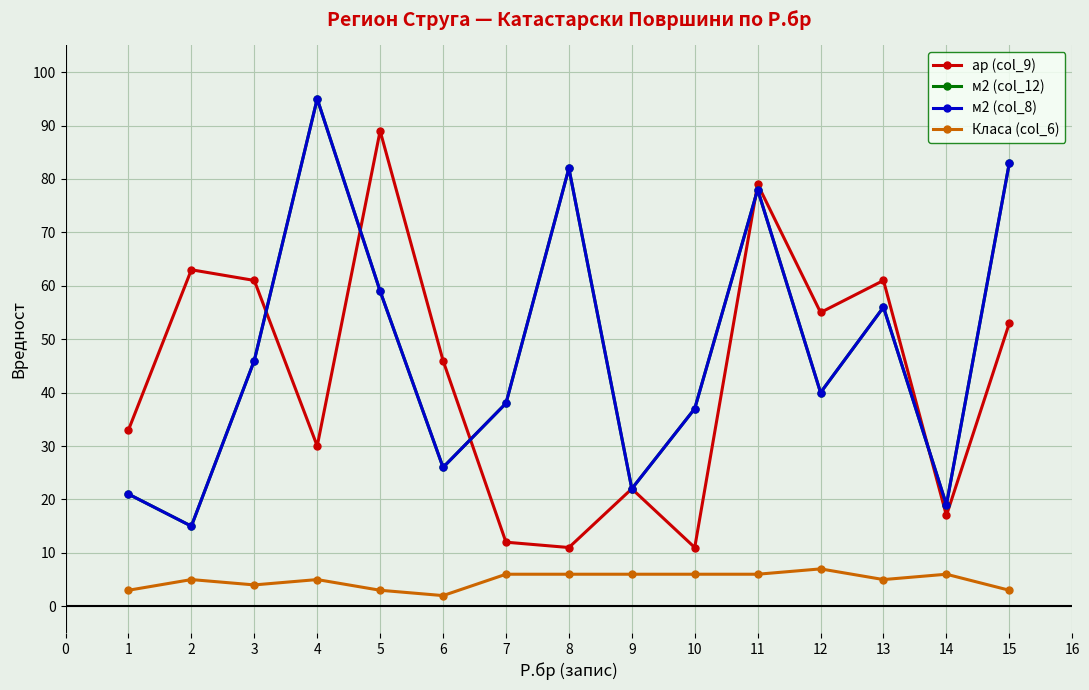

What is the highest value of the м2 (col_8) series?

95